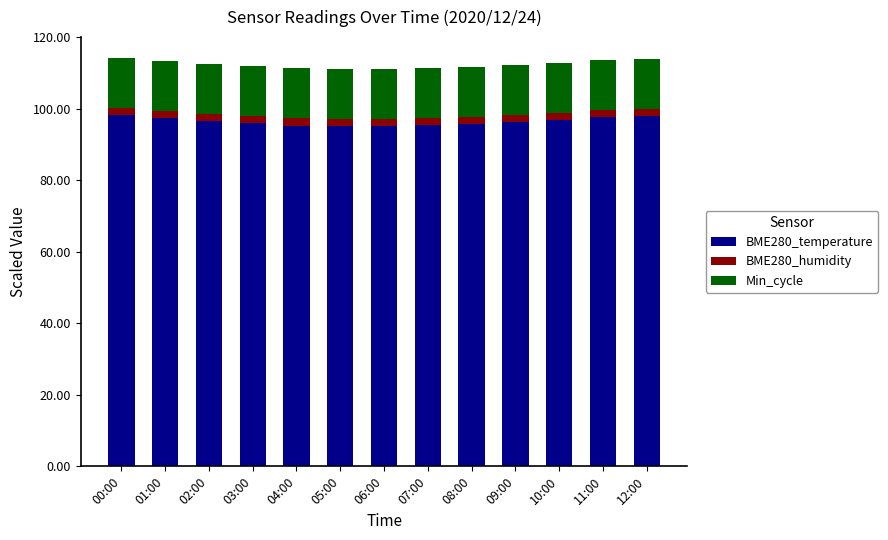

True or false: BME280_temperature has a value of 157.2 at 03:00.

False